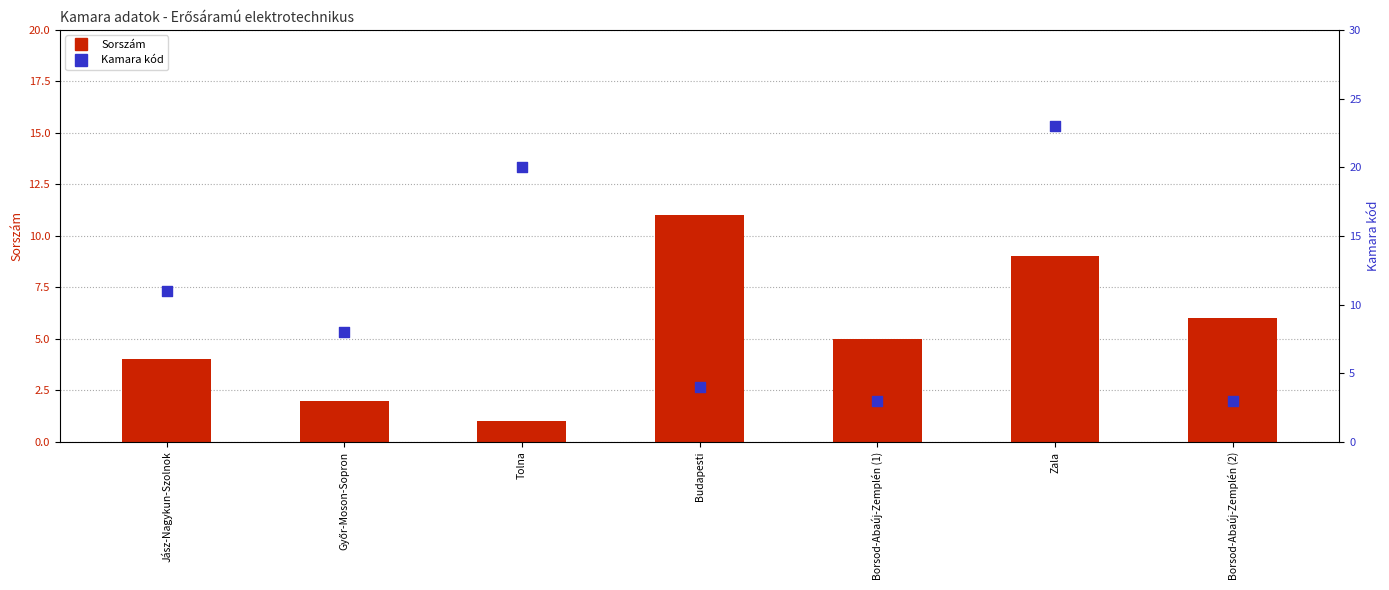

Which series contains the lowest Y value?

Sorszám